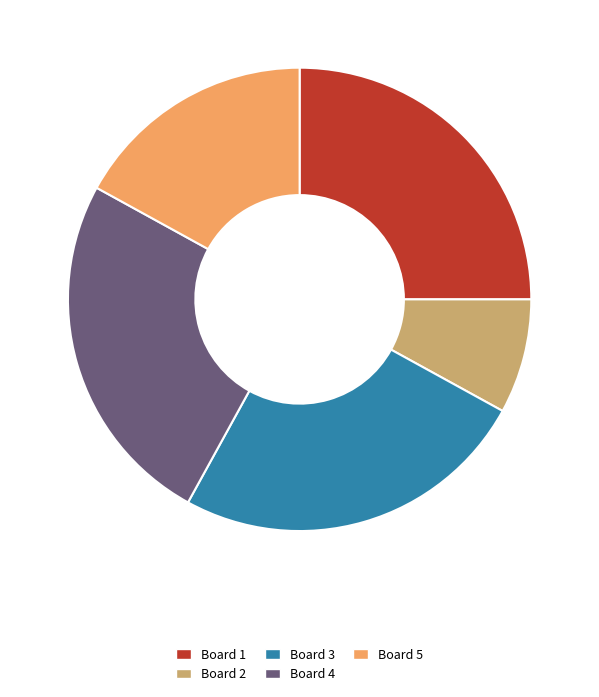

Which category has the smallest portion of the pie?

Board 2